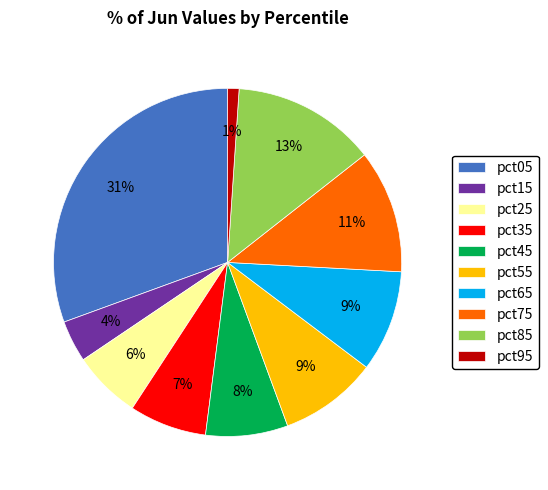

Is it true that pct45 is 15% of the pie?

False